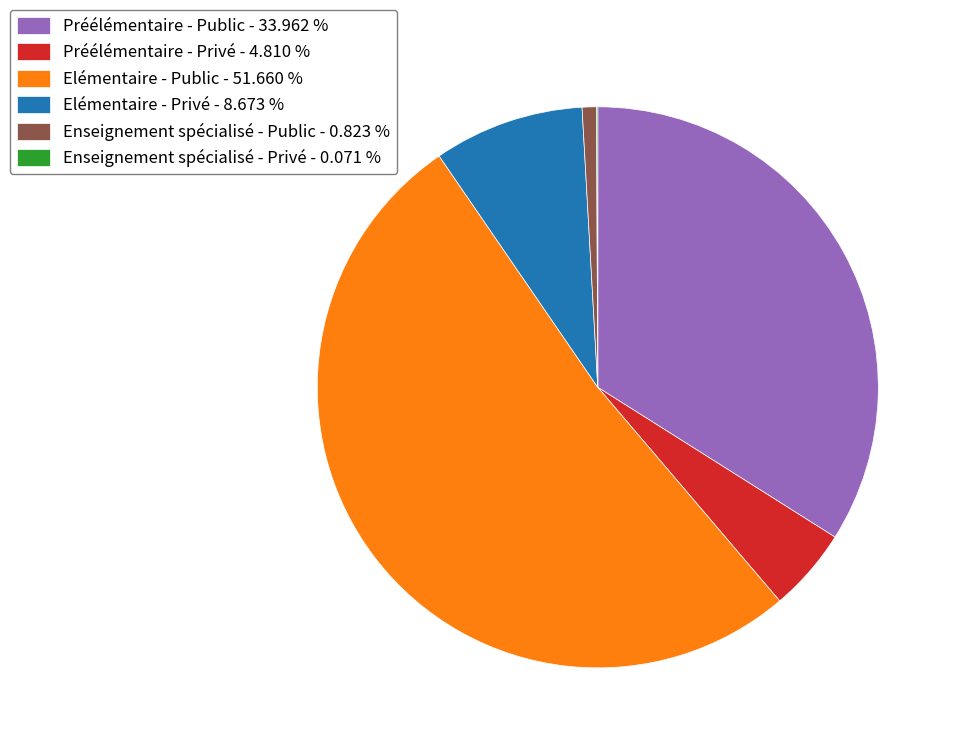

What is the largest slice in the pie chart?

Elémentaire - Public - 51.660 %